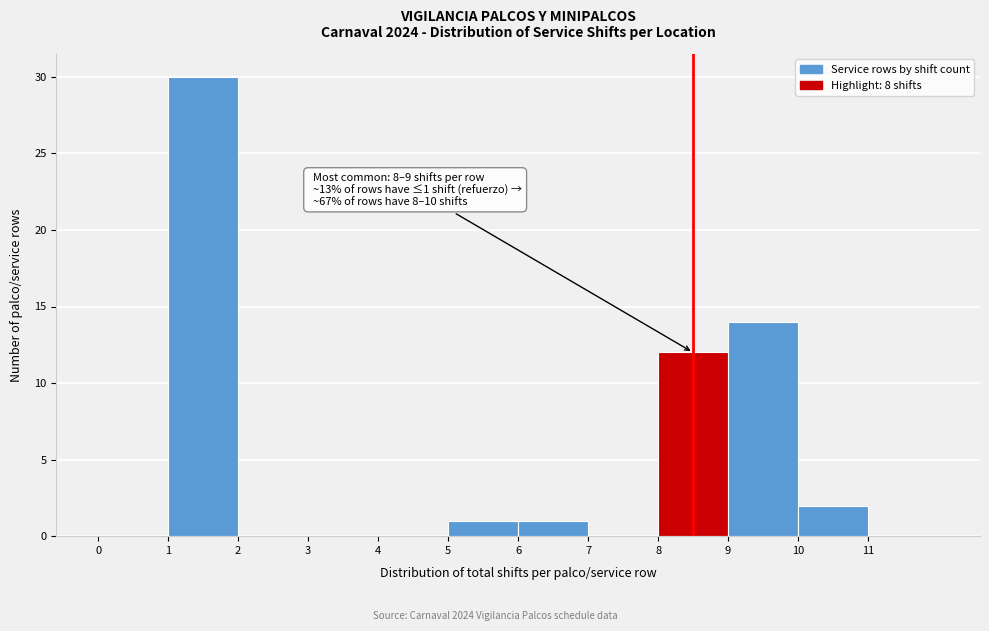

Over which range of the x-axis is the bar tallest?

1 to 2